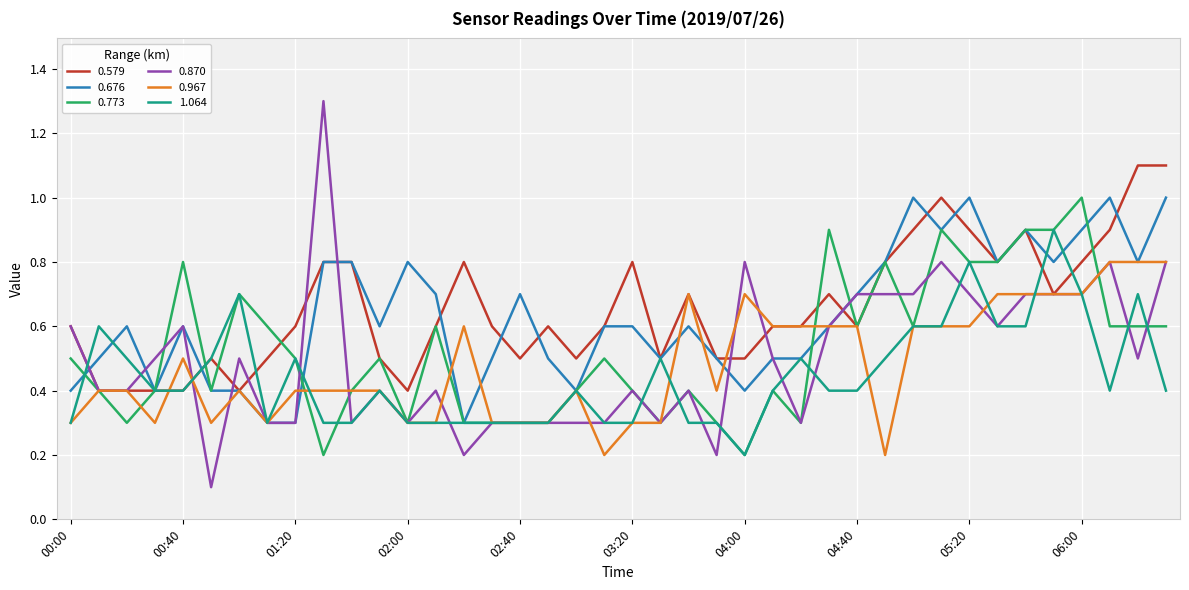

Which series has the widest spread of values?

0.870